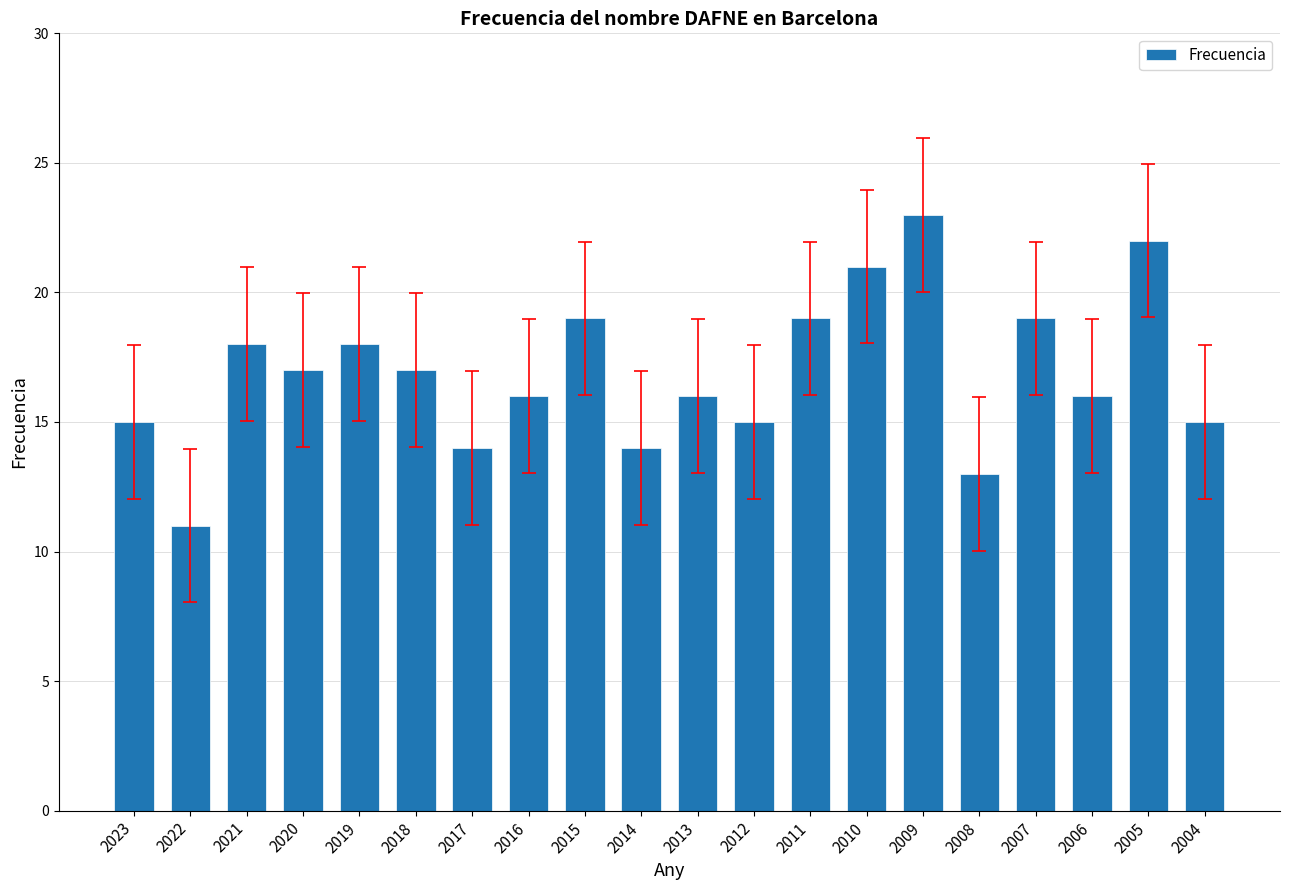

Reading left to right, what are all the values shown in this chart?

15	11	18	17	18	17	14	16	19	14	16	15	19	21	23	13	19	16	22	15